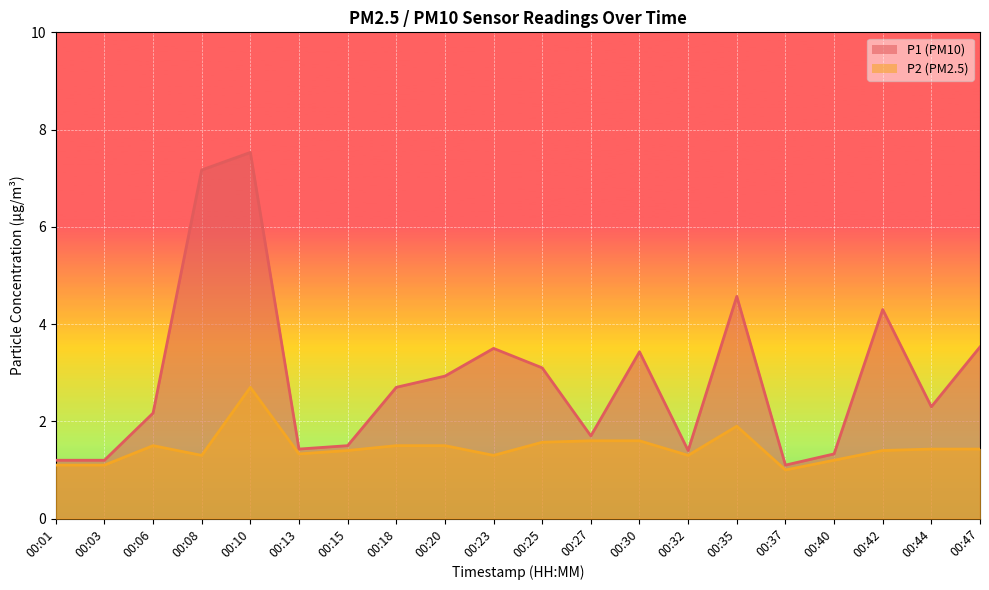

What is the difference between the highest and lowest values at 00:06?

0.7